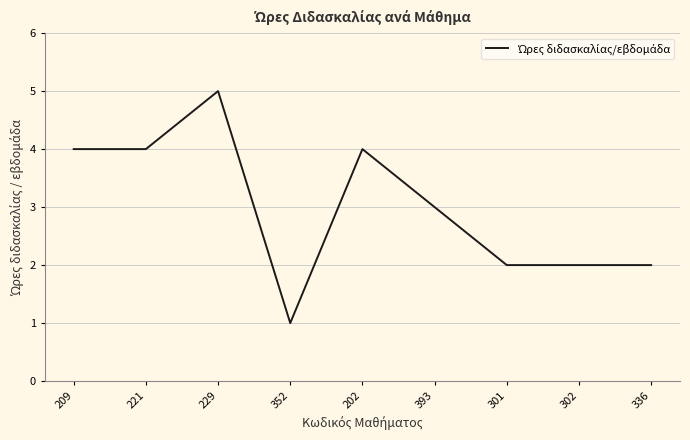

True or false: the data shows 2 at 301.

True